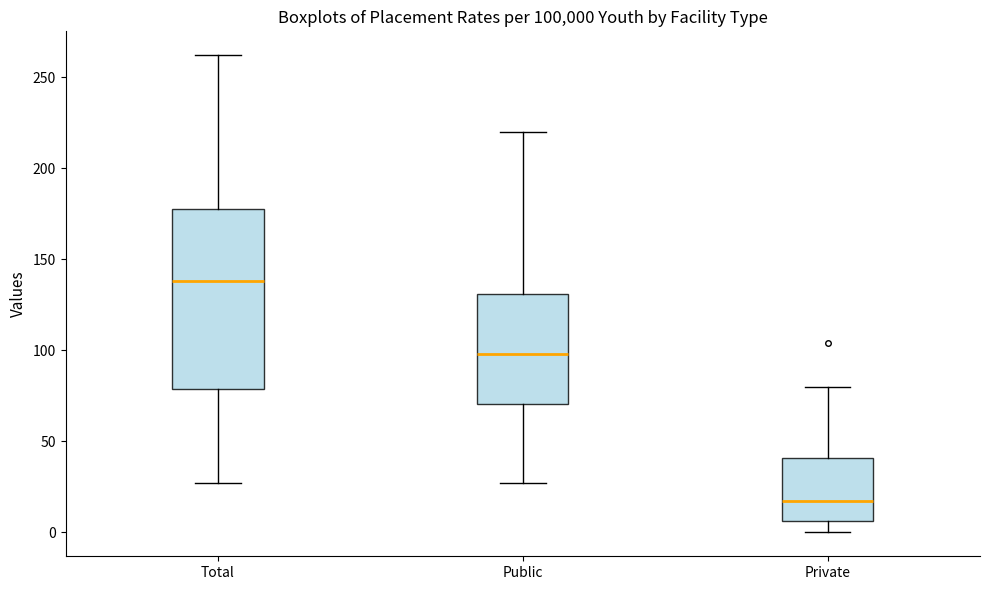

Comparing the boxes themselves (not the whiskers), which one is the tallest?

Total